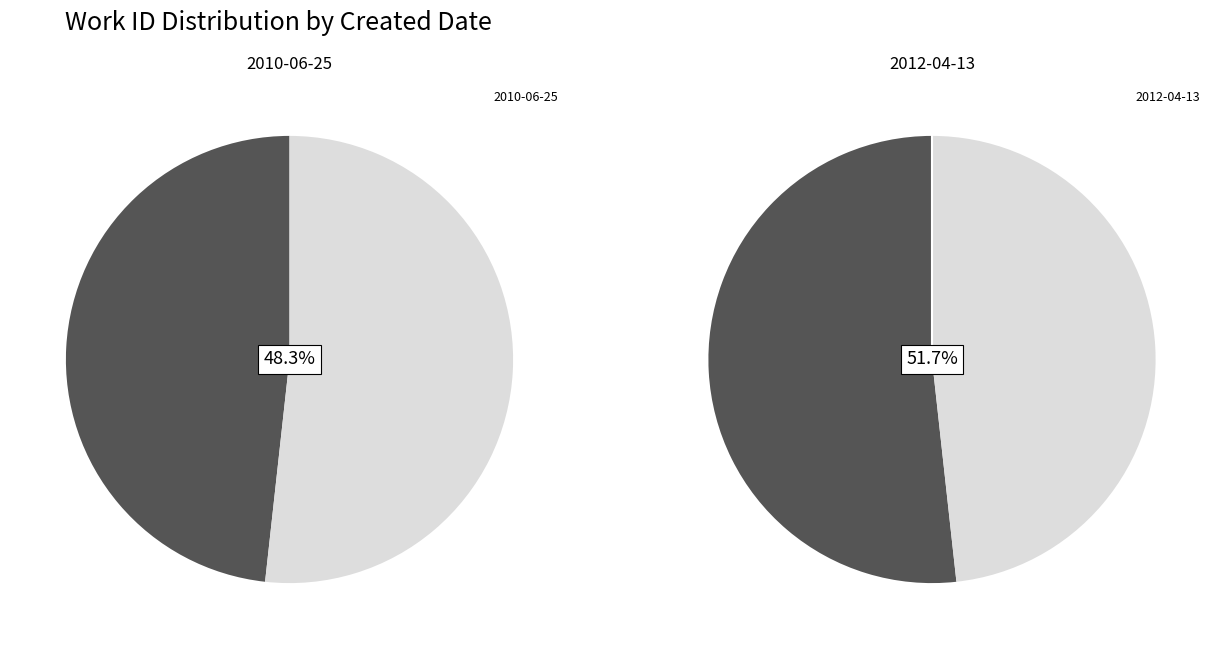

Which has a higher value, 2012-04-13 or 2010-06-25?

2012-04-13